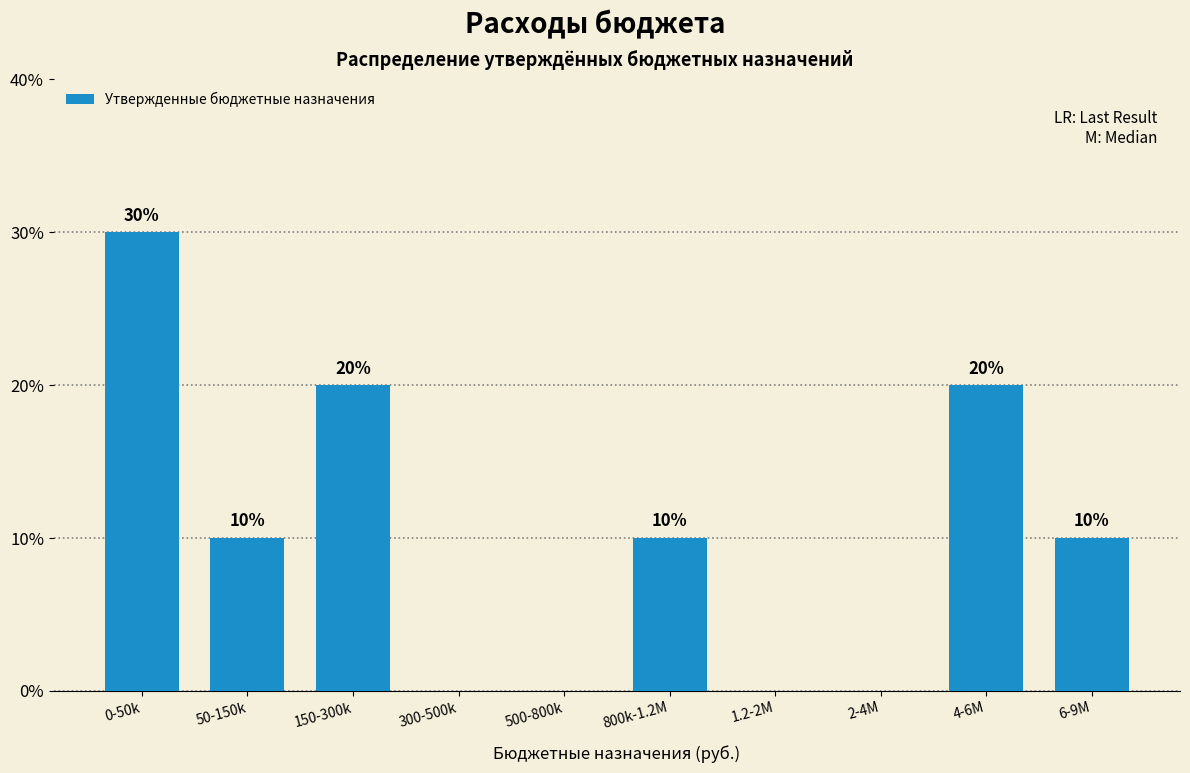

Reading right to left, what are all the values shown in this chart?

6-9M=10	4-6M=20	2-4M=0	1.2-2M=0	800k-1.2M=10	500-800k=0	300-500k=0	150-300k=20	50-150k=10	0-50k=30